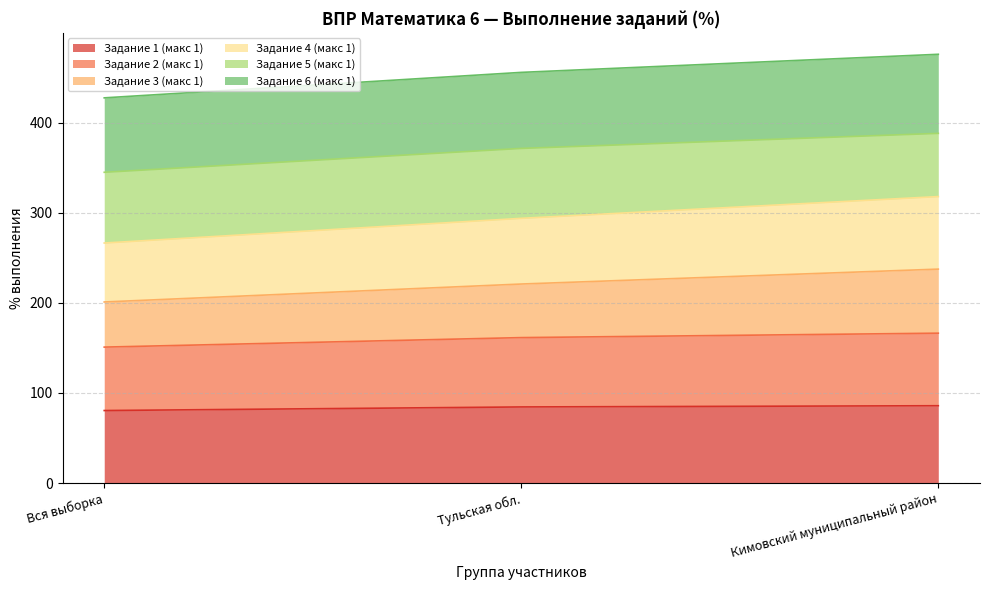

What position from the right is Тульская обл.?

2